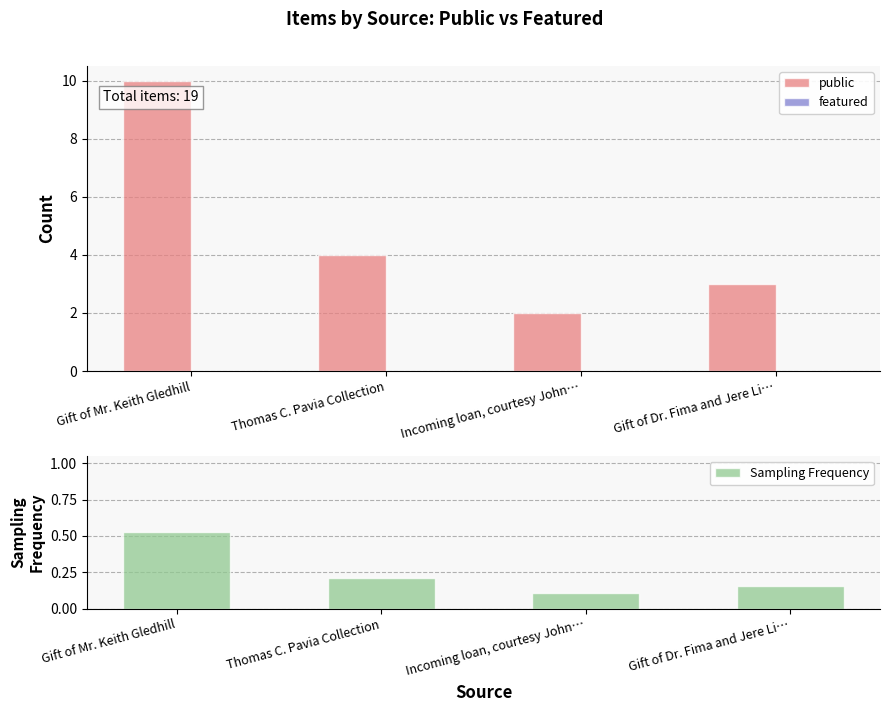

Which series has the widest spread of values?

public